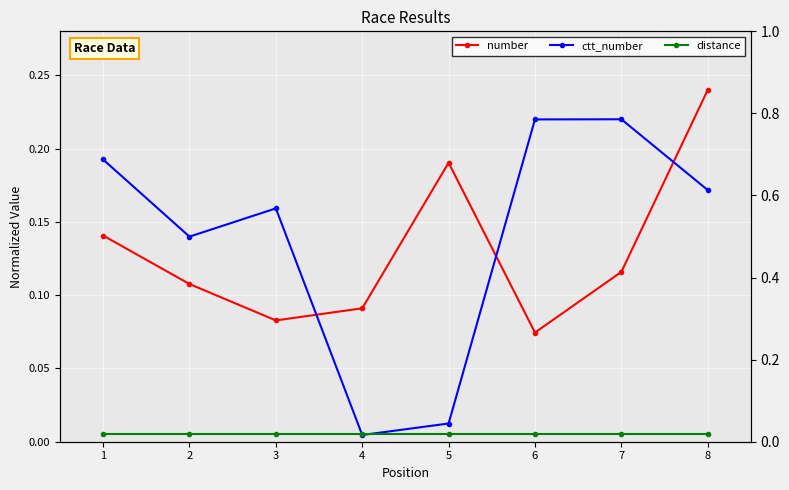

At how many categories does at least one series exceed 0?

8